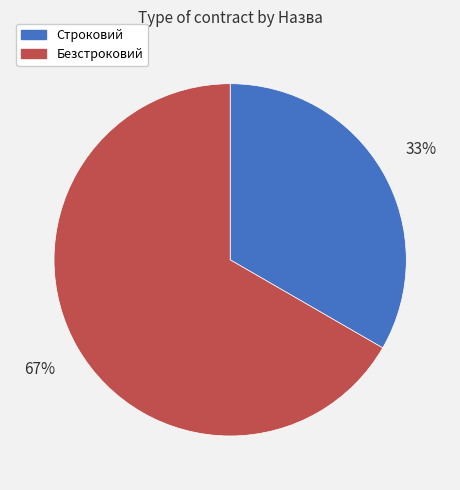

Count the number of slices in the pie.

2